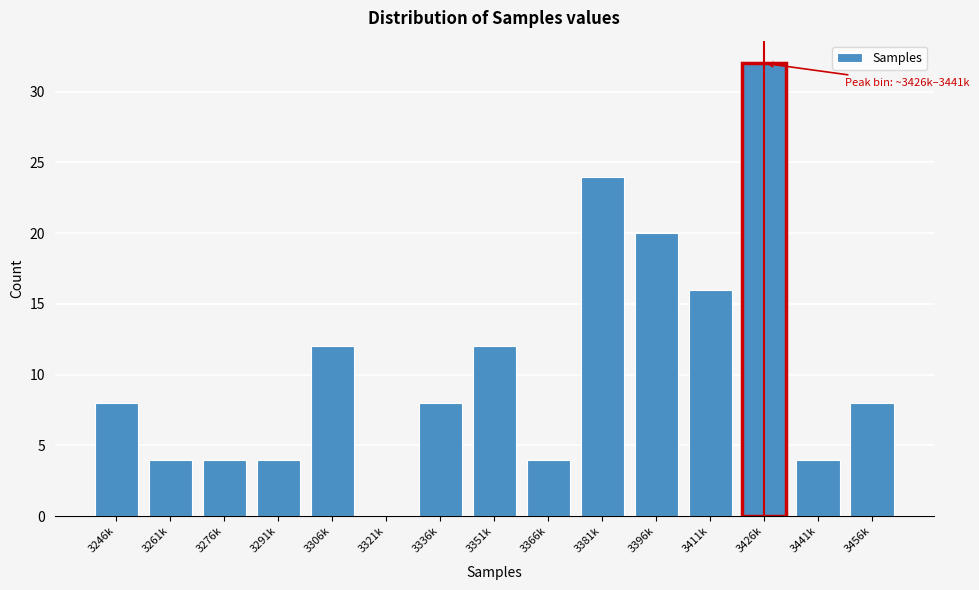

Reading right to left, list all the values displayed in this chart.

3456k=8	3441k=4	3426k=32	3411k=16	3396k=20	3381k=24	3366k=4	3351k=12	3336k=8	3321k=0	3306k=12	3291k=4	3276k=4	3261k=4	3246k=8